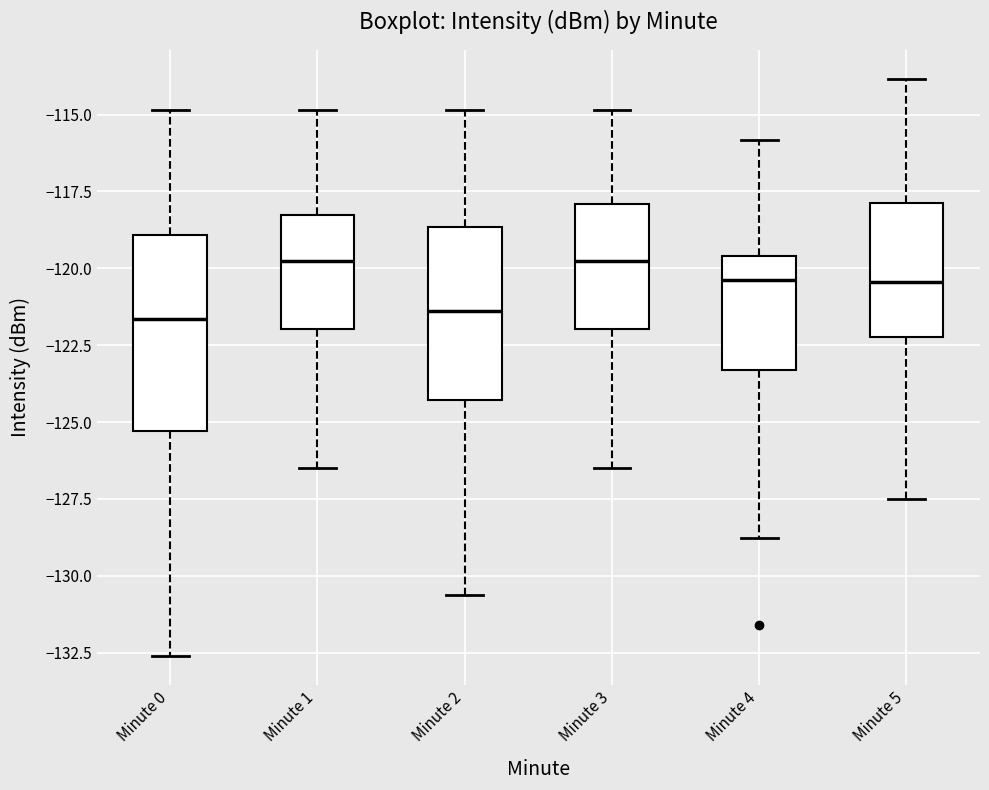

Reading left to right, transcribe this box plot: for each box, give where its median line is, the range the box spans, and where its two whiskers end, as read against the y-axis. The values are not printed on the chart, so give them approximately, as read against the axis.

Minute 0: median -121.5, box -125.5 to -119.0, whiskers -132.5 to -115.0
Minute 1: median -120.0, box -122.0 to -118.5, whiskers -126.5 to -115.0
Minute 2: median -121.5, box -124.5 to -118.5, whiskers -130.5 to -115.0
Minute 3: median -120.0, box -122.0 to -118.0, whiskers -126.5 to -115.0
Minute 4: median -120.5, box -123.5 to -119.5, whiskers -129.0 to -116.0
Minute 5: median -120.5, box -122.0 to -118.0, whiskers -127.5 to -114.0